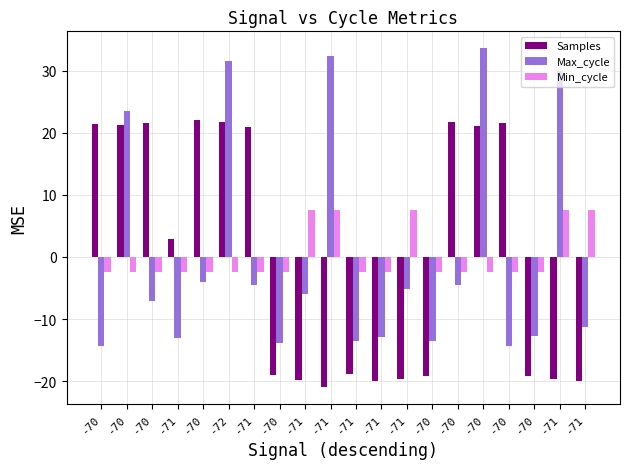

What are all the series names shown in the legend?

Samples, Max_cycle, Min_cycle